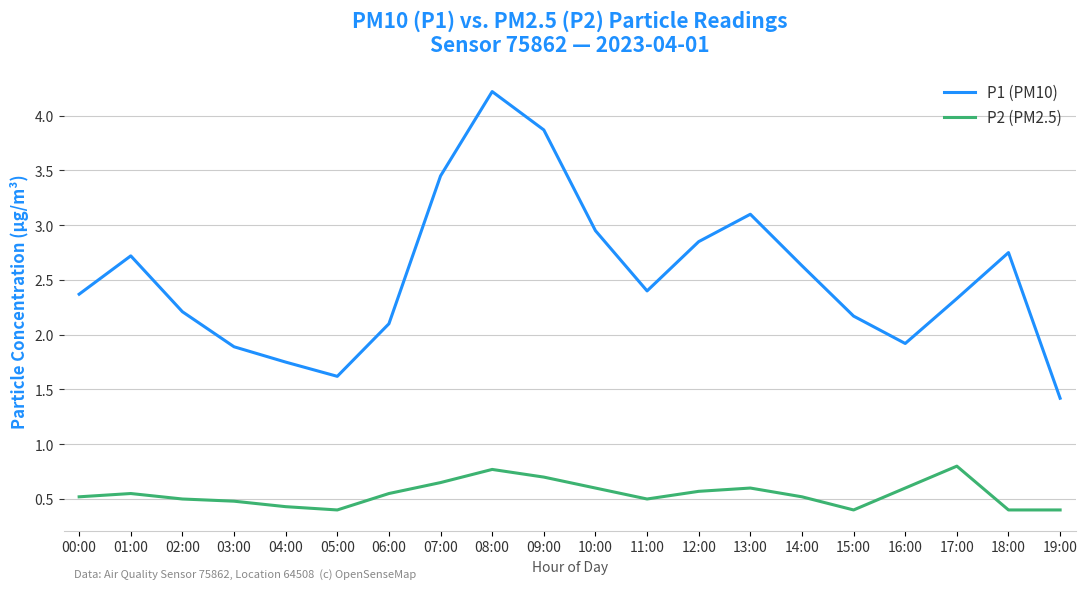

At how many categories does at least one series exceed 3?

4